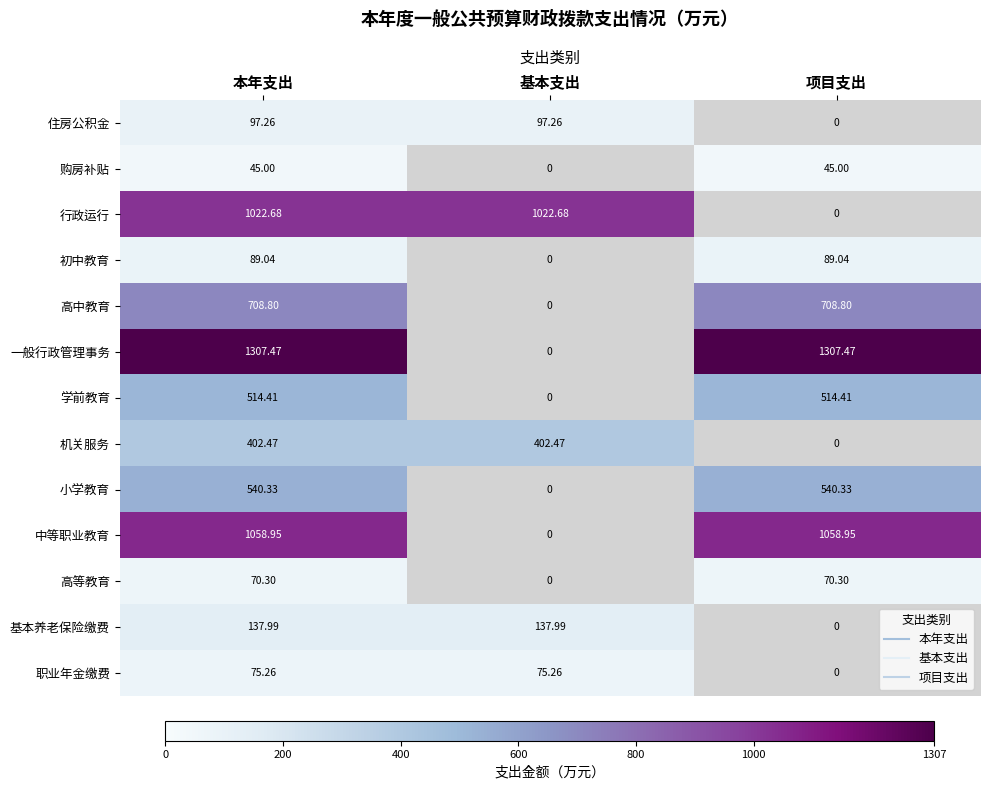

Between 基本支出 and 项目支出, which series saw the biggest shift?

一般行政管理事务